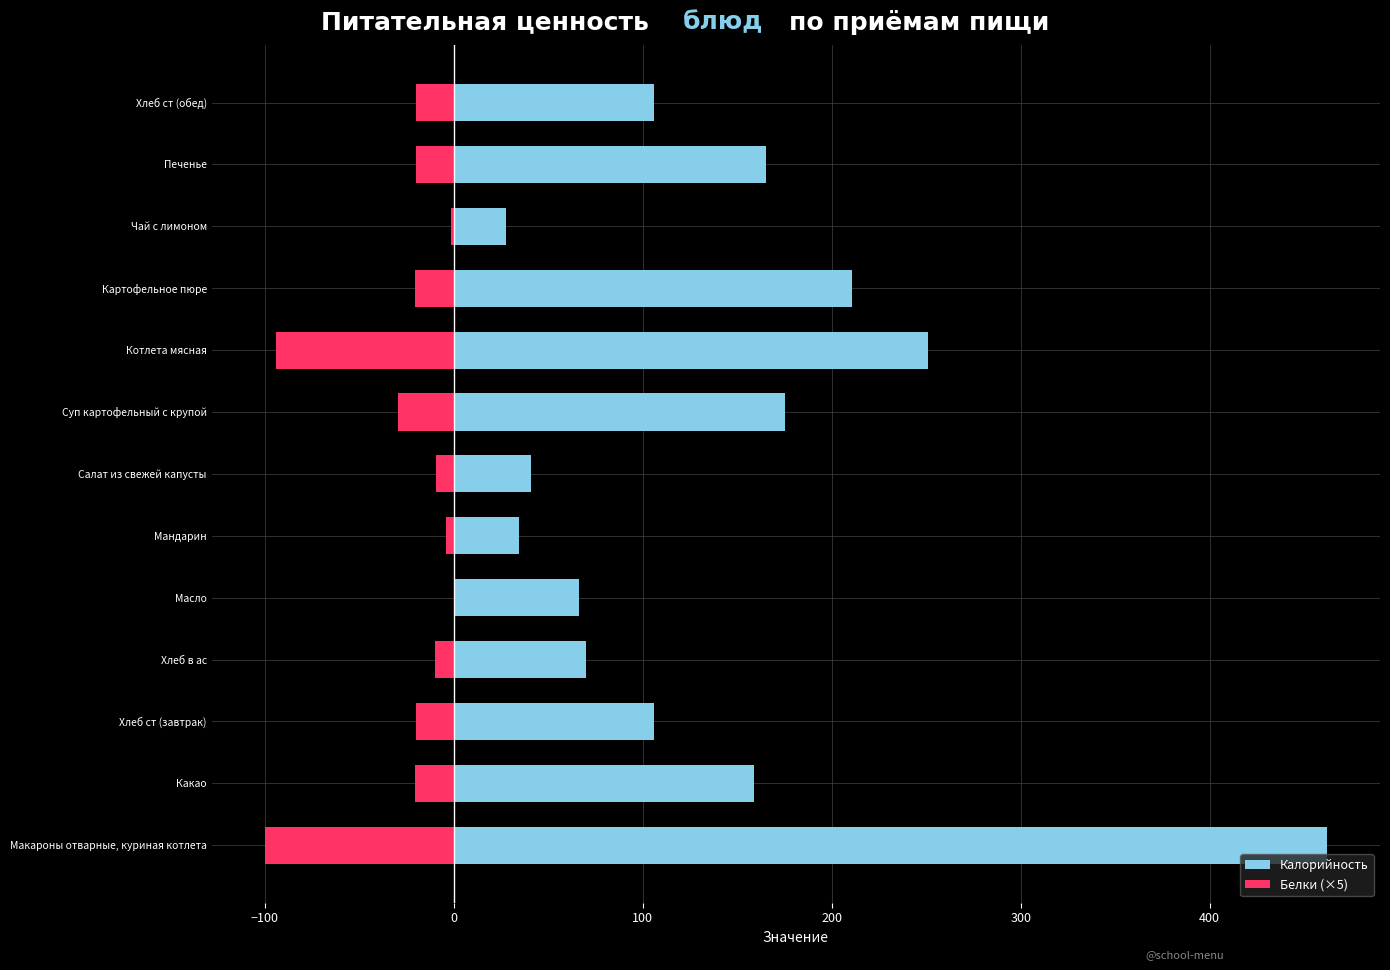

What is the total value across all series at Масло?

66.0